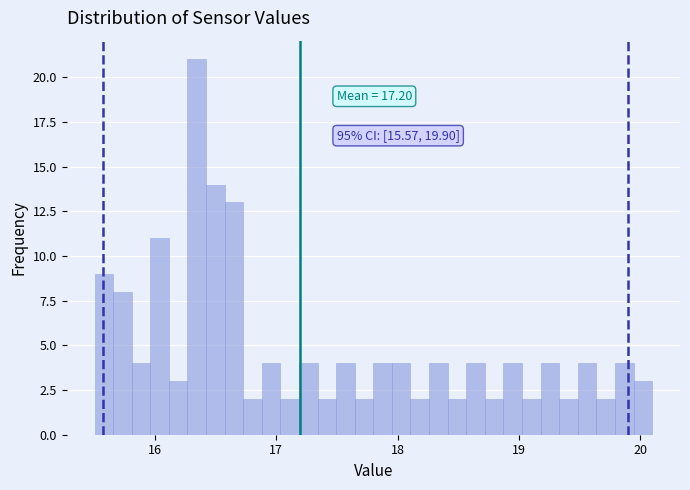

Around what value on the x-axis is the tallest bar? Give the approximate position of its centre, as read against the axis.

16.3